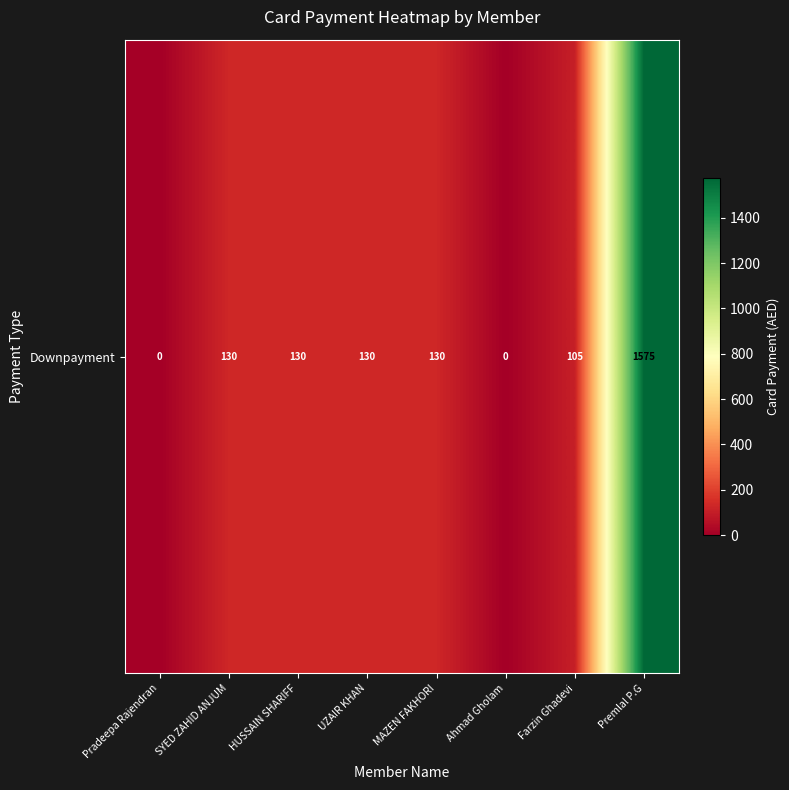

What is the sum of the values at Ahmad Gholam and Premlal P.G?

1575